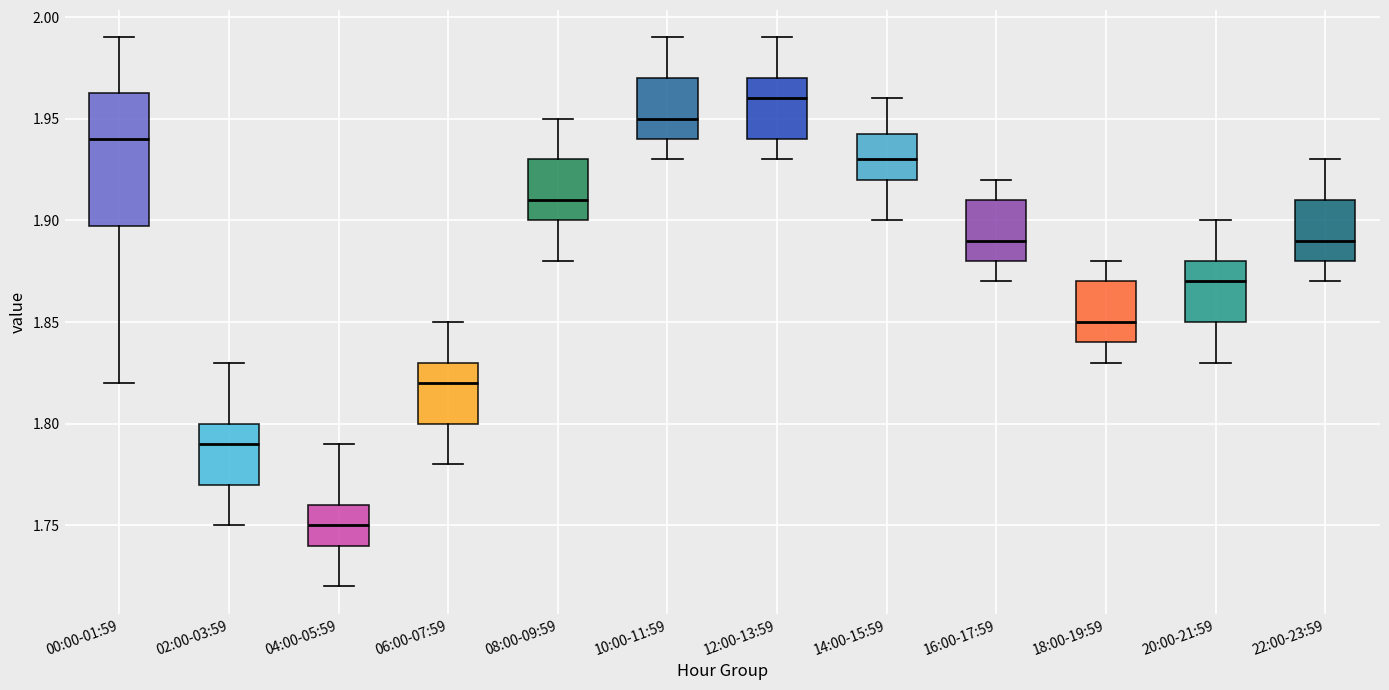

Which box is the tallest, from its lower edge to its upper edge?

00:00-01:59